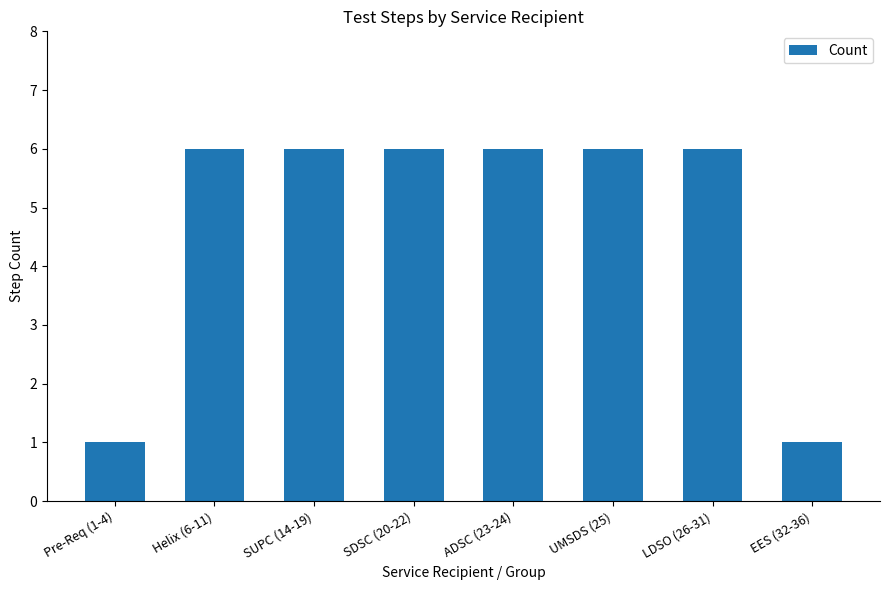

What is the difference between the maximum and minimum values?

5